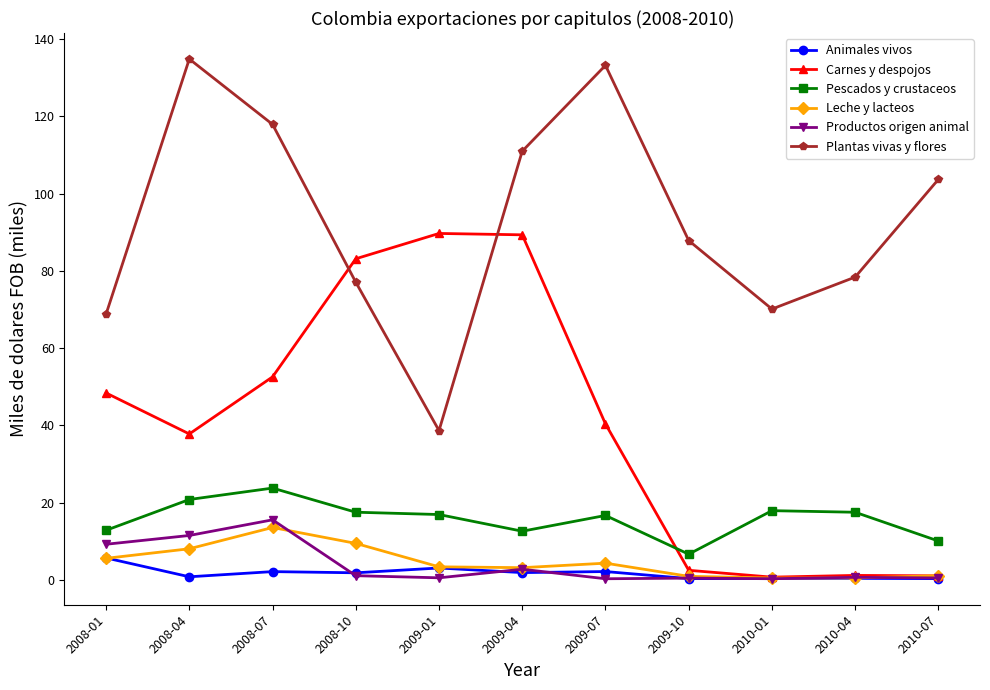

Which series has the largest total across all categories?

Plantas vivas y flores